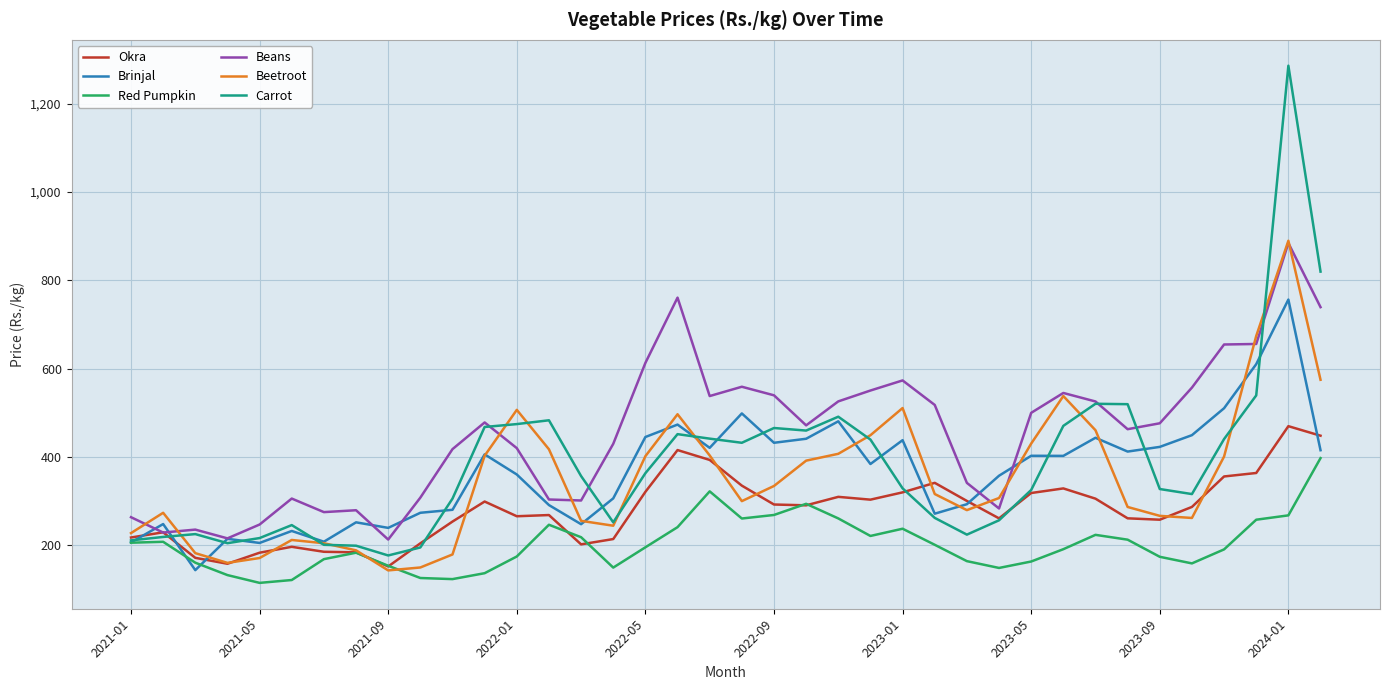

In Red Pumpkin, how many points are lower than both neighbors (excluding endpoints)?

7